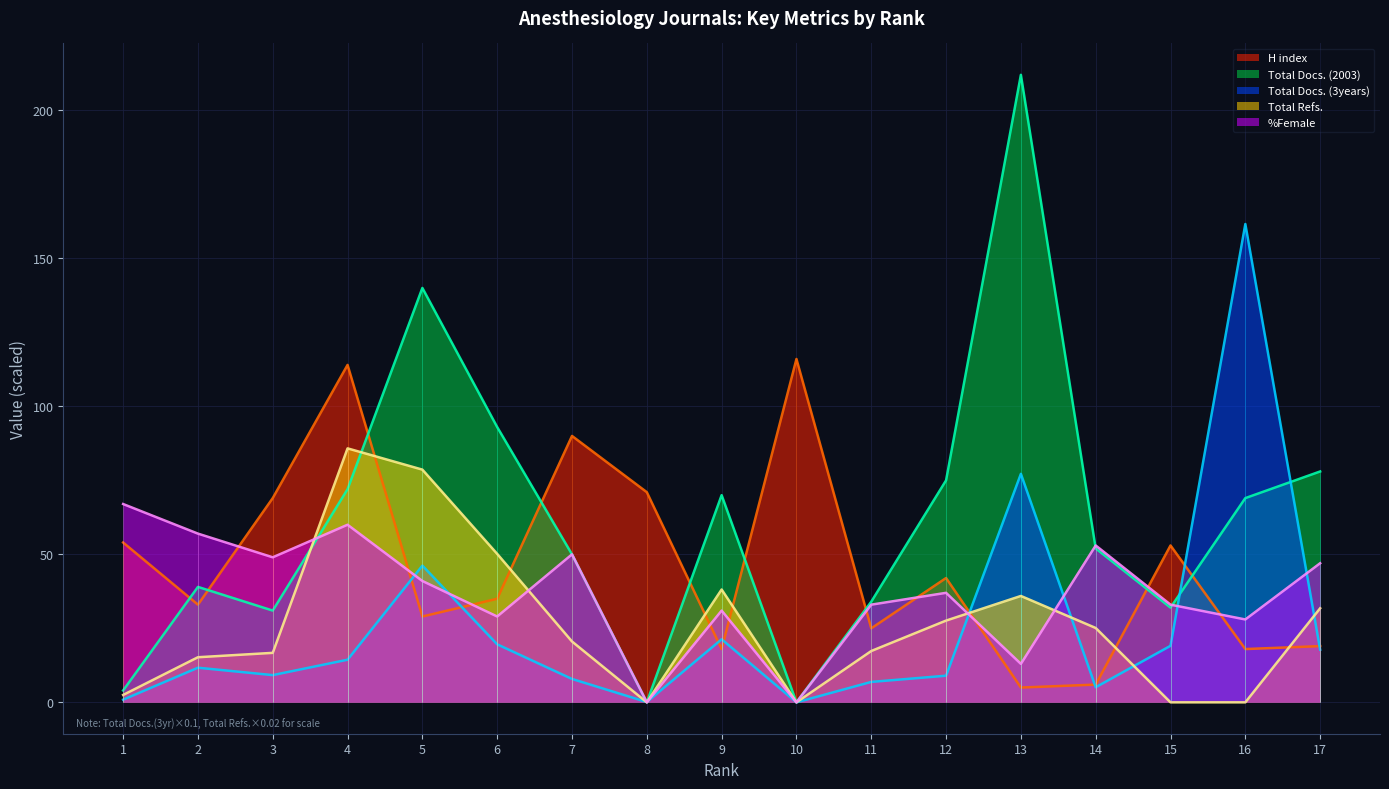

Reading left to right, list all the values displayed in this chart.

H index: 1=54.0	2=33.0	3=69.0	4=114.0	5=29.0	6=35.0	7=90.0	8=71.0	9=18.0	10=116.0	11=25.0	12=42.0	13=5.0	14=6.0	15=53.0	16=18.0	17=19.0
Total Docs. (2003): 1=4.0	2=39.0	3=31.0	4=72.0	5=140.0	6=93.0	7=50.0	8=0.0	9=70.0	10=0.0	11=34.0	12=75.0	13=212.0	14=52.0	15=32.0	16=69.0	17=78.0
Total Docs. (3years): 1=0.9	2=11.7	3=9.2	4=14.4	5=46.2	6=19.6	7=7.9	8=0.1	9=21.3	10=0.0	11=6.9	12=9.0	13=77.2	14=5.1	15=19.1	16=161.6	17=17.8
Total Refs.: 1=2.5	2=15.2	3=16.7	4=85.8	5=78.6	6=50.2	7=20.6	8=0.0	9=38.1	10=0.0	11=17.3	12=27.6	13=35.9	14=25.1	15=0.0	16=0.0	17=31.8
%Female: 1=67.0	2=57.0	3=49.0	4=60.0	5=41.0	6=29.0	7=50.0	8=0.0	9=31.0	10=0.0	11=33.0	12=37.0	13=13.0	14=53.0	15=33.0	16=28.0	17=47.0